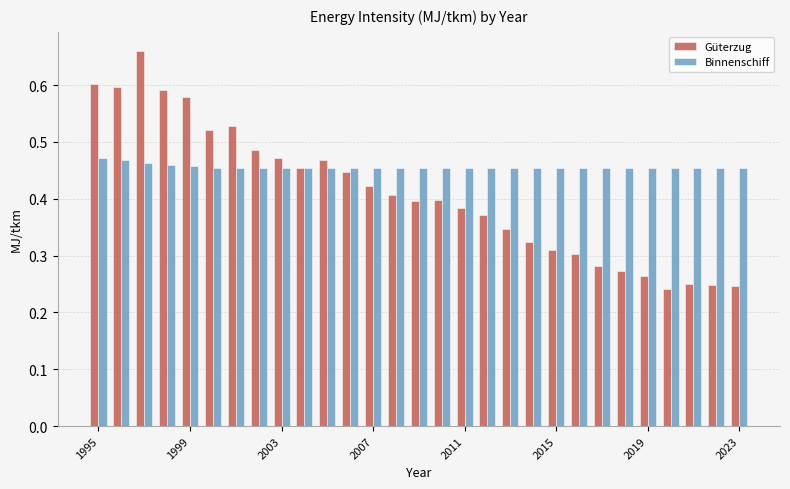

How many Binnenschiff values are between 0 and 1?

29